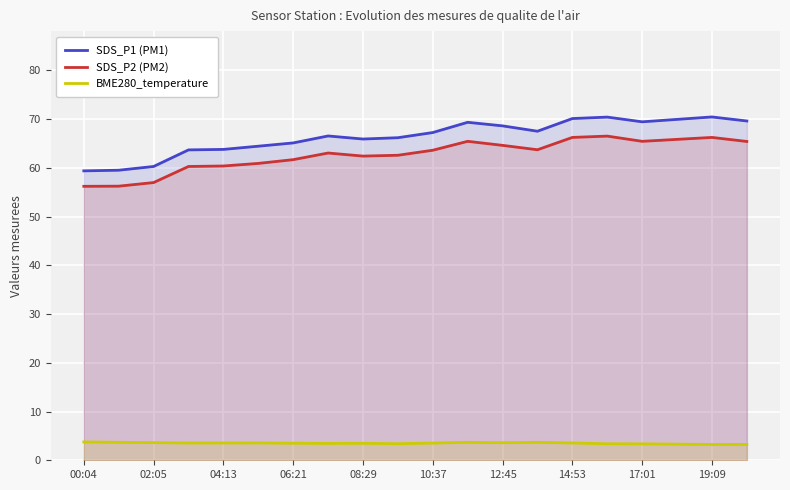

Which series changed the most between 02:05 and 19:09?

SDS_P1 (PM1)